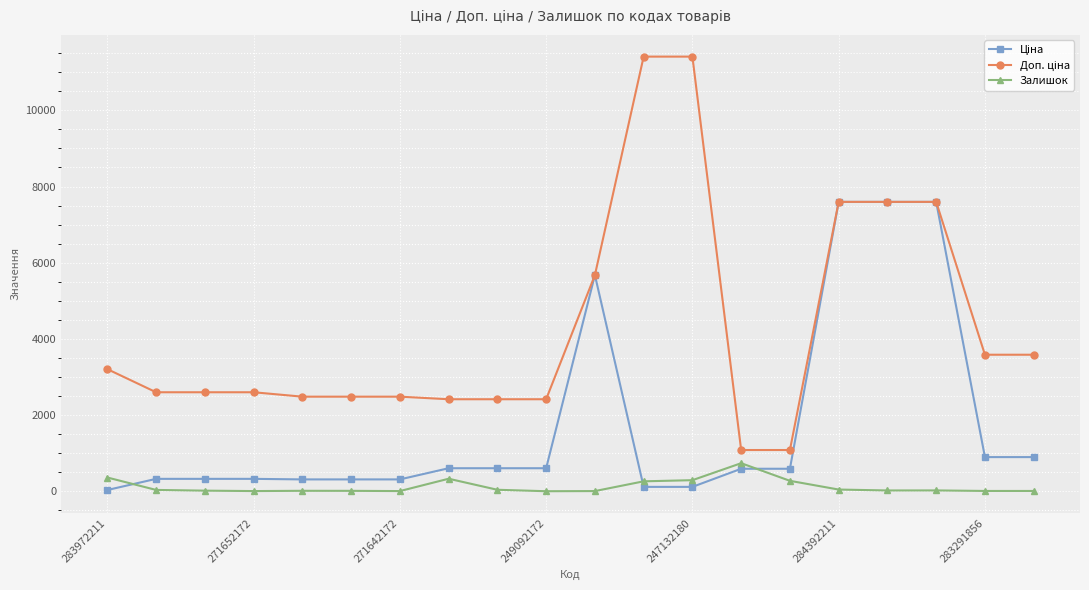

At how many categories does at least one series exceed 4005?

6